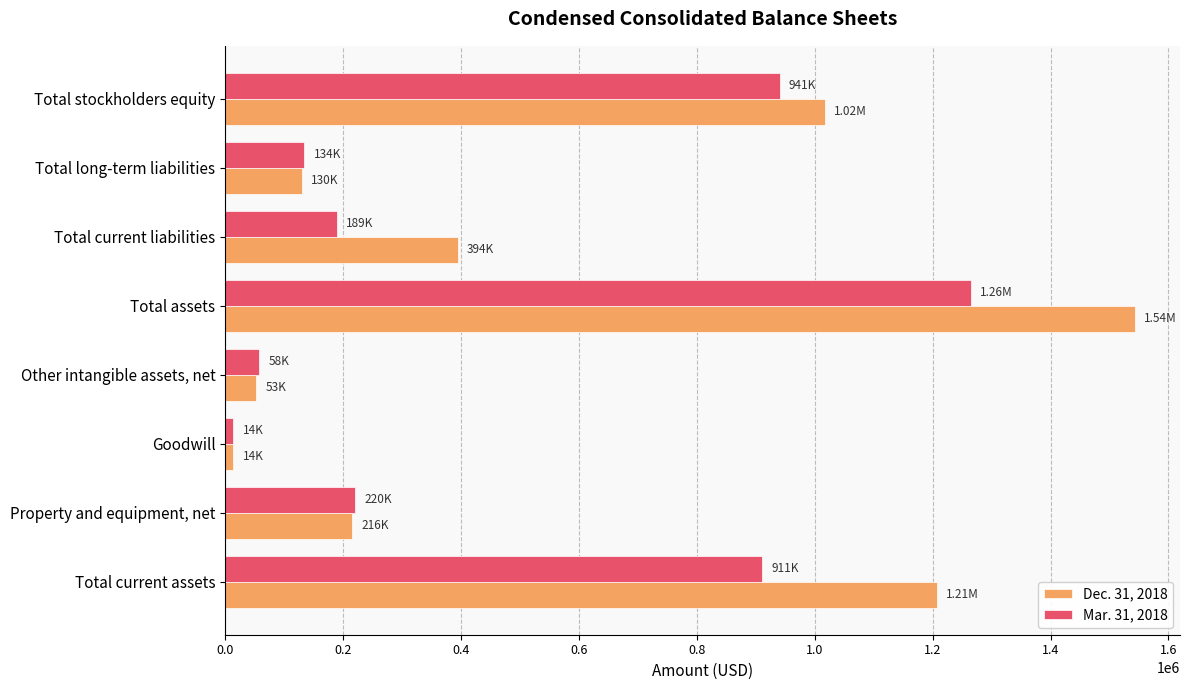

Which series has the largest total across all categories?

Dec. 31, 2018